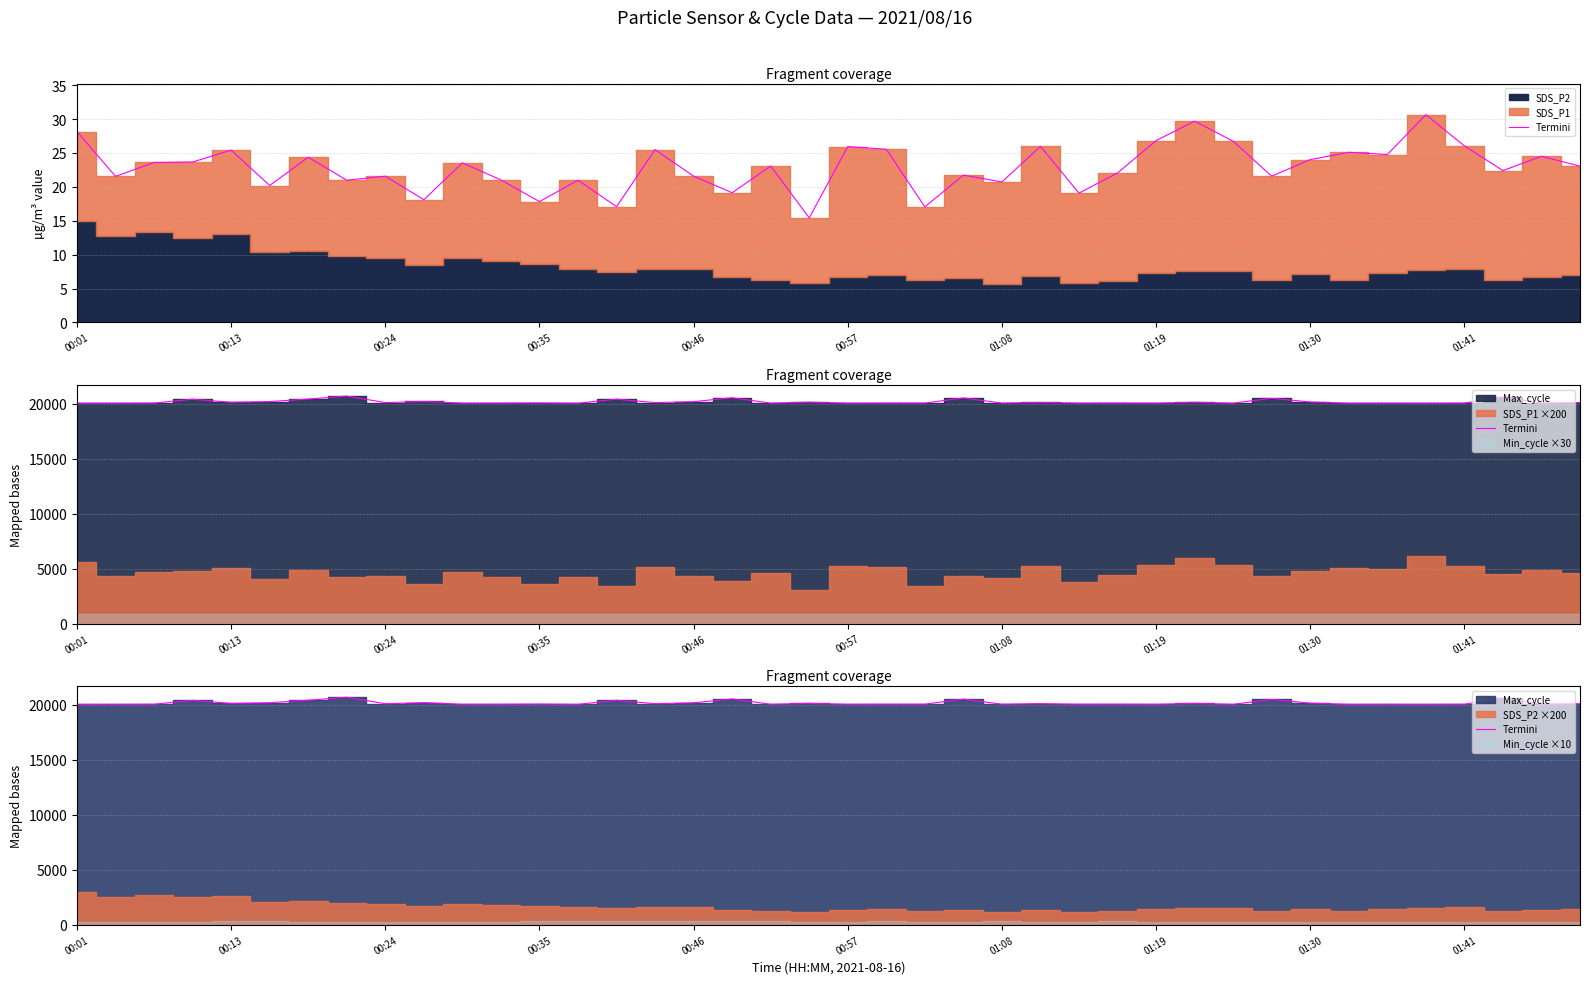

At which category does the chart reach its minimum across all series?

00:01